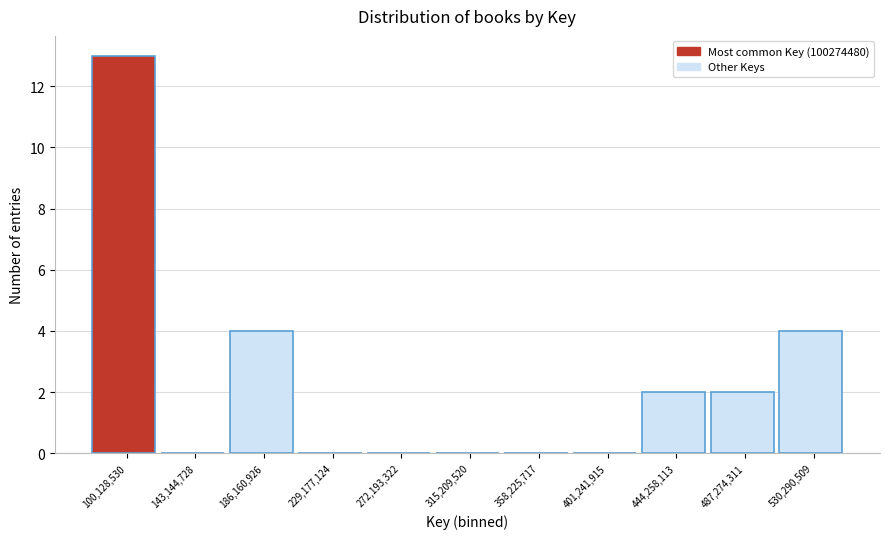

Which range on the x-axis has the tallest bar?

80000000 to 120000000